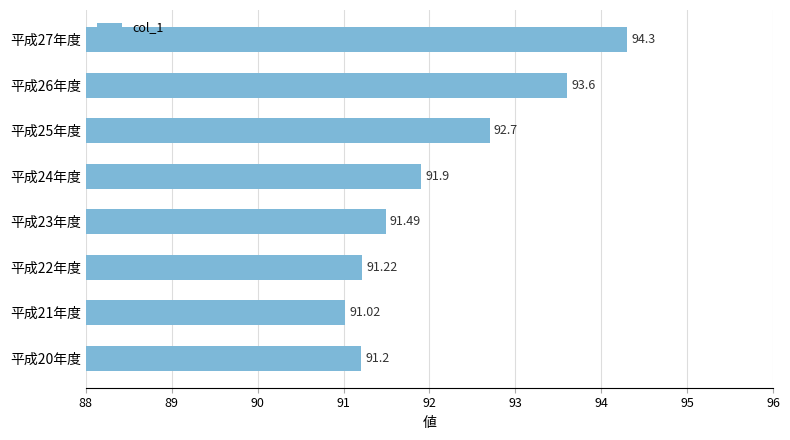

What is the minimum value shown in the chart?

91.0